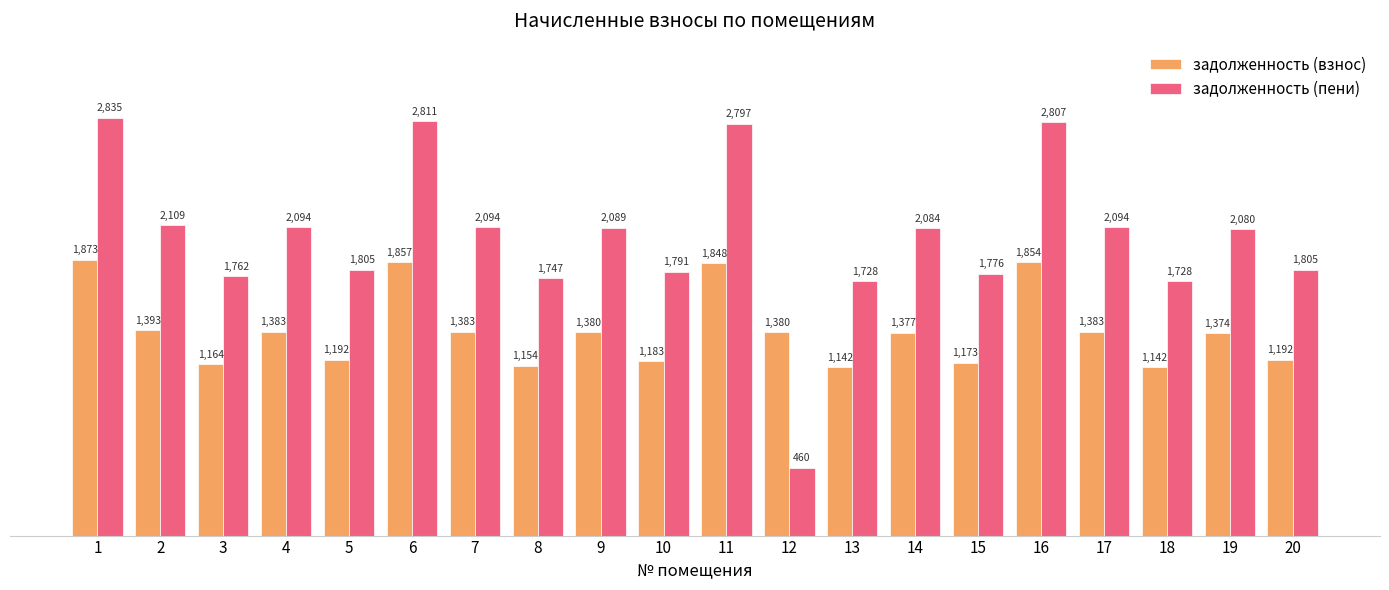

Which series has the largest range (max minus min)?

задолженность (пени)